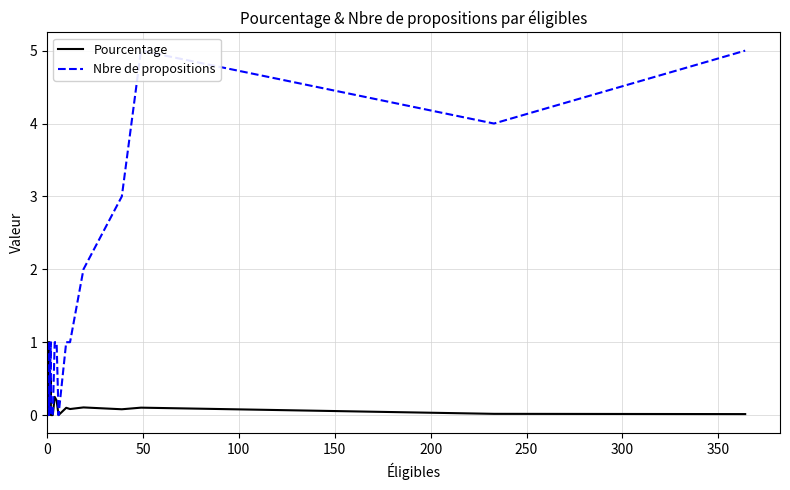

Reading left to right, what are all the values shown in this chart?

Pourcentage: 1.0	0.0	0.0	0.0	0.5	0.0	0.0	0.0	0.2	0.2	0.0	0.0	0.0	0.1	0.1	0.1	0.1	0.1	0.0	0.0
Nbre de propositions: 1.0	0.0	0.0	0.0	1.0	0.0	0.0	0.0	1.0	1.0	0.0	0.0	0.0	1.0	1.0	2.0	3.0	5.0	4.0	5.0